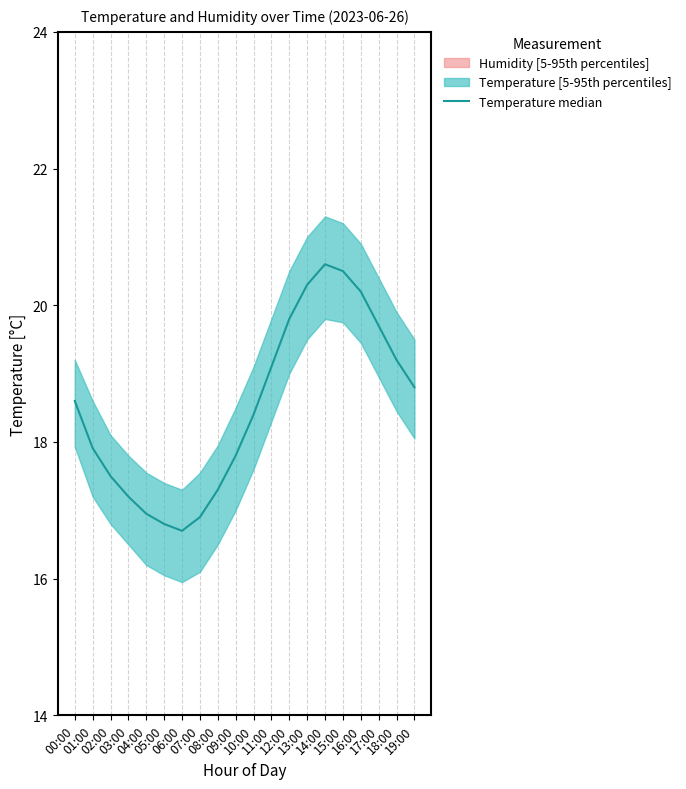

Reading left to right, list all the values displayed in this chart.

00:00=18.6	01:00=17.9	02:00=17.5	03:00=17.2	04:00=16.9	05:00=16.8	06:00=16.7	07:00=16.9	08:00=17.3	09:00=17.8	10:00=18.4	11:00=19.1	12:00=19.8	13:00=20.3	14:00=20.6	15:00=20.5	16:00=20.2	17:00=19.7	18:00=19.2	19:00=18.8